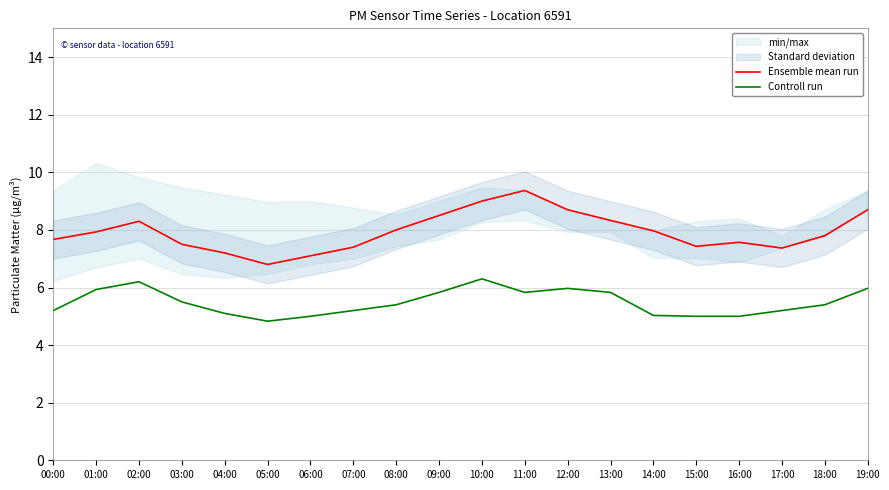

What is the maximum value shown in the chart?

9.4